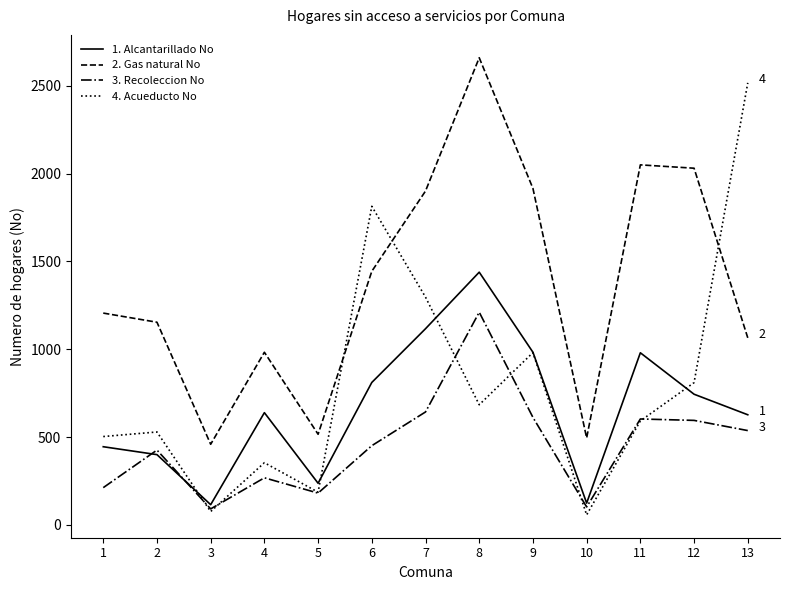

What is the spread (max minus min) of values at 11?

1458